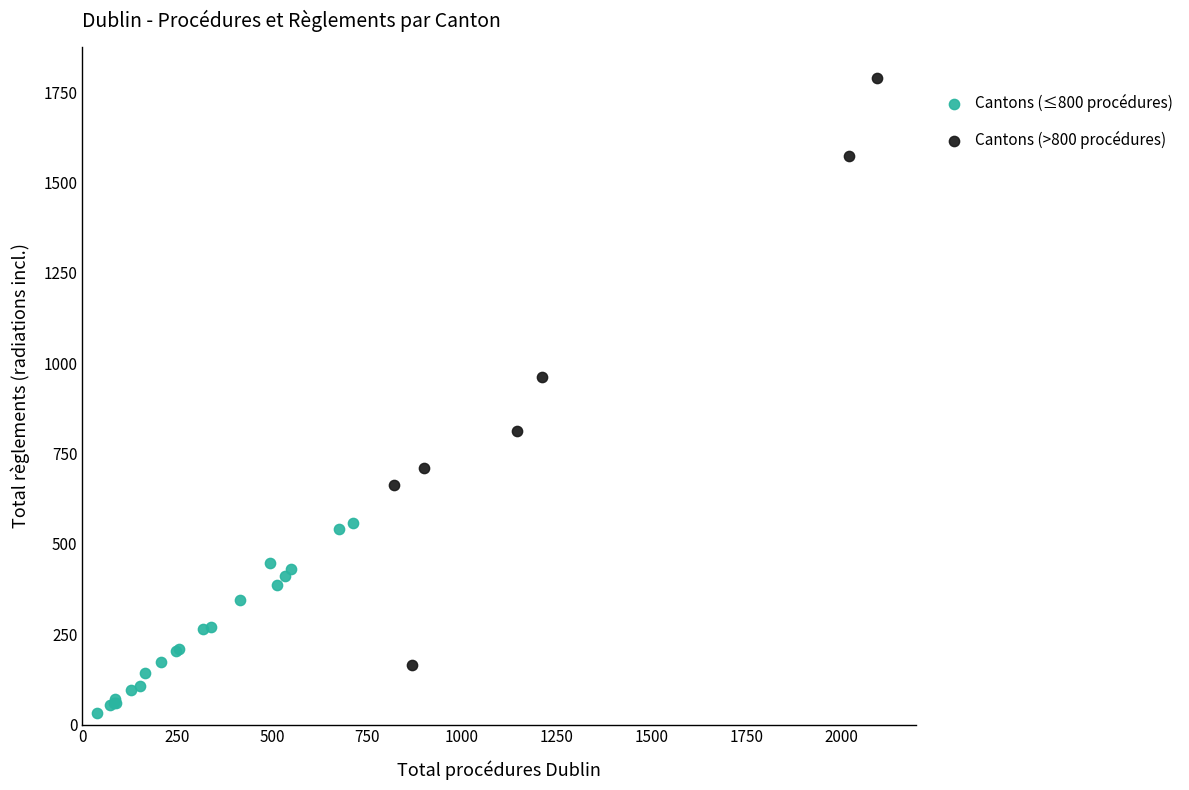

Which series has the largest Y range (max minus min)?

Cantons (>800 procédures)